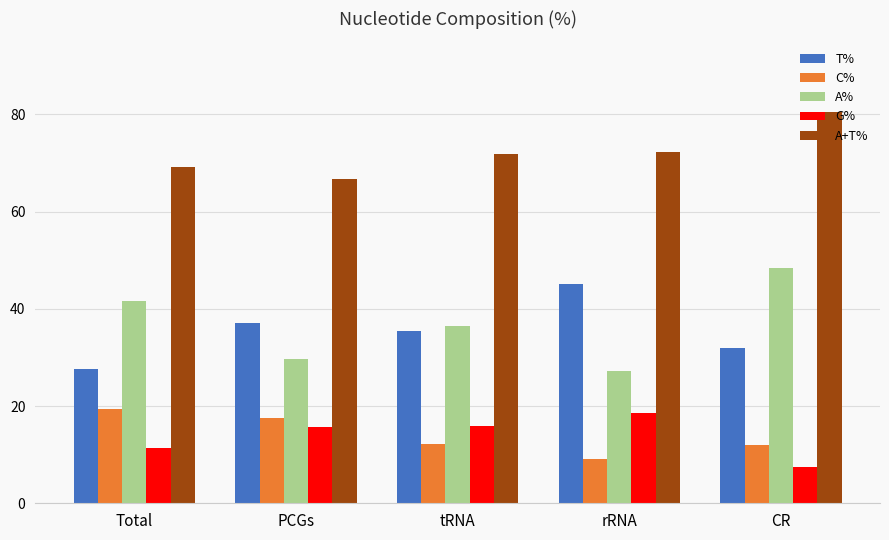

What is the difference between the maximum and minimum values in the A% series?

21.3